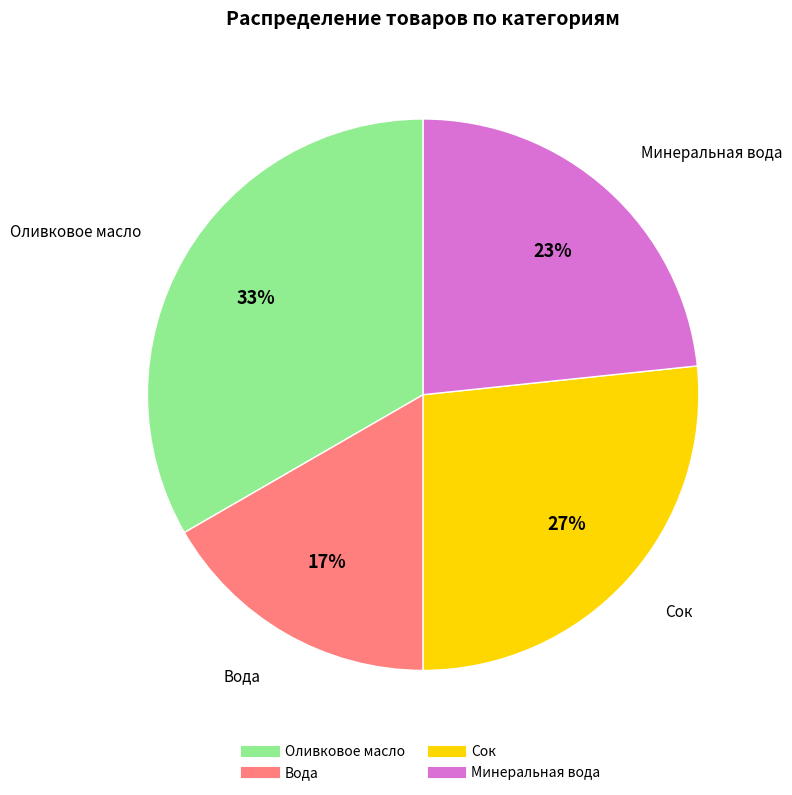

To the nearest percent, what is the average slice percentage?

25%